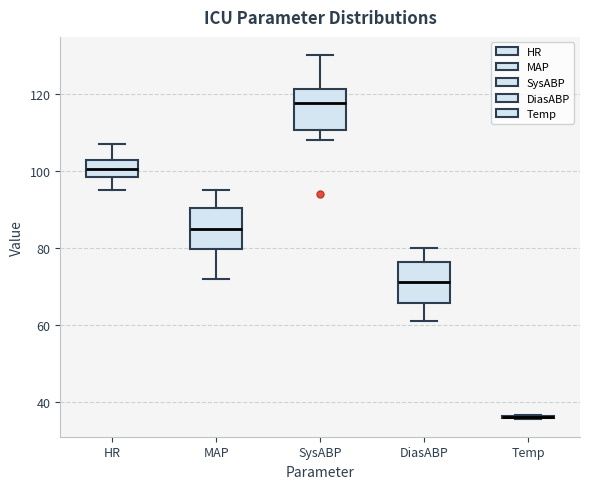

Reading left to right, transcribe this box plot: for each box, give where its median line is, the range the box spans, and where its two whiskers end, as read against the y-axis. The values are not printed on the chart, so give them approximately, as read against the axis.

HR: median 100, box 98 to 102, whiskers 96 to 108
MAP: median 86, box 80 to 90, whiskers 72 to 96
SysABP: median 118, box 110 to 122, whiskers 108 to 130
DiasABP: median 72, box 66 to 76, whiskers 62 to 80
Temp: box collapsed to a line at 36, whiskers 36 to 36